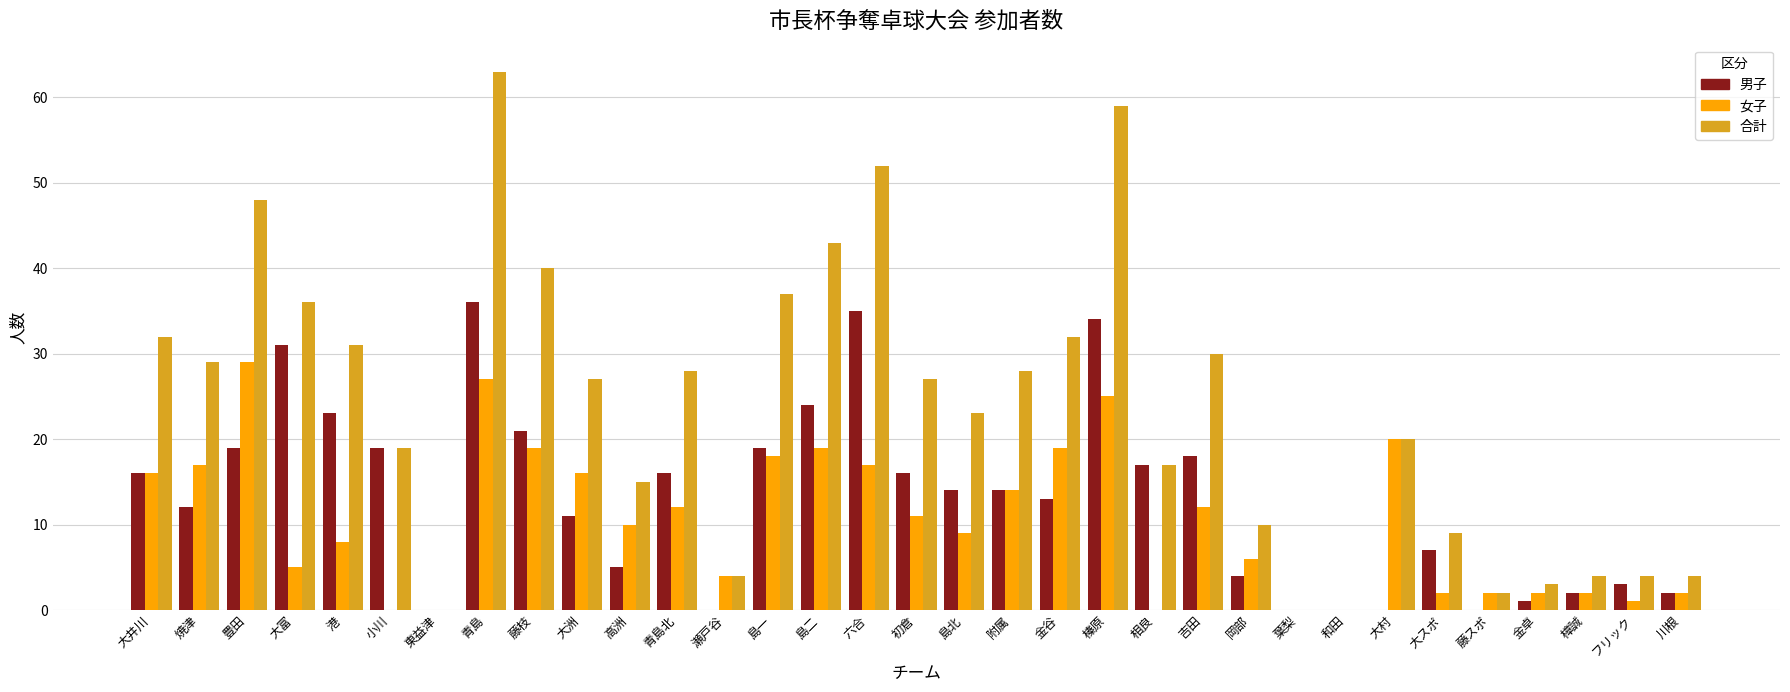

At which label does 女子 first exceed 10?

大井川